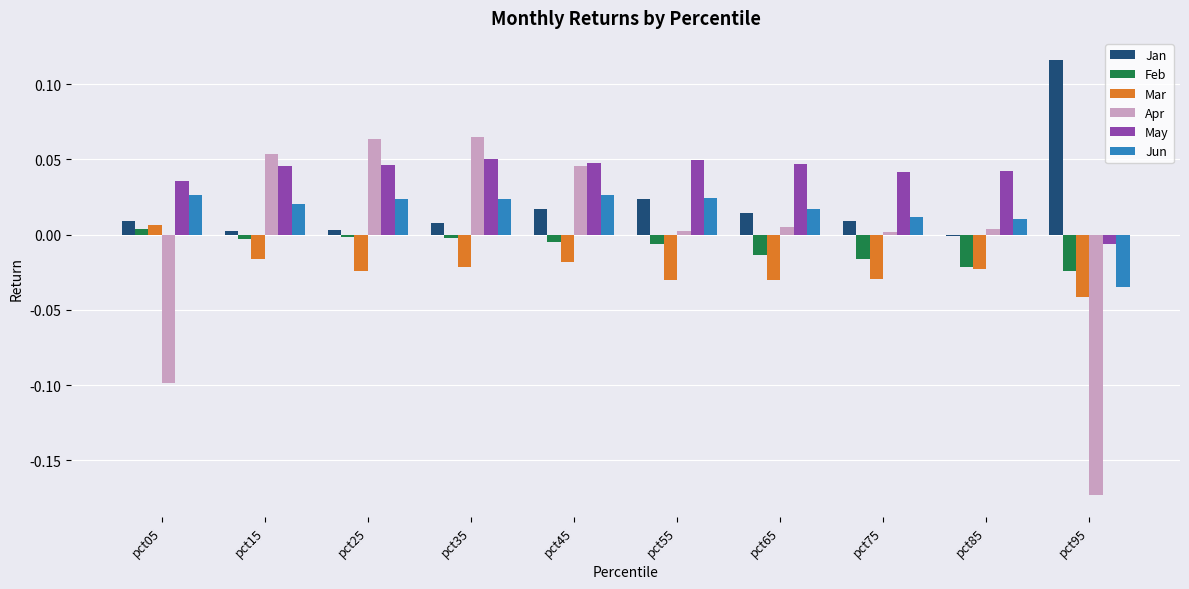

Is the value of Mar at pct85 greater than the value of May at pct55?

No